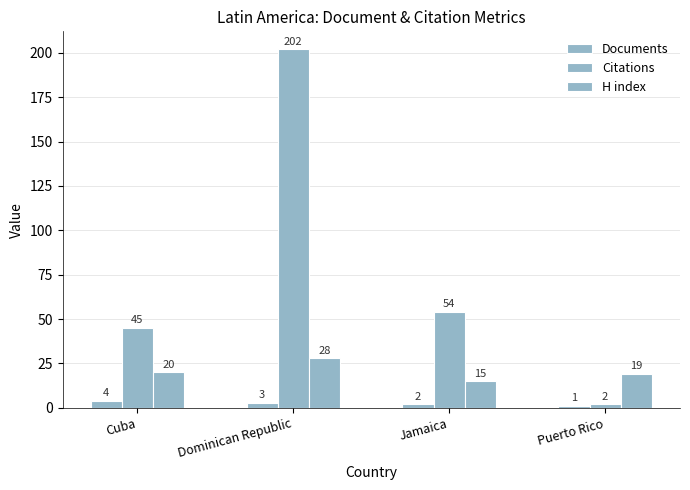

How many groups of bars are there?

4